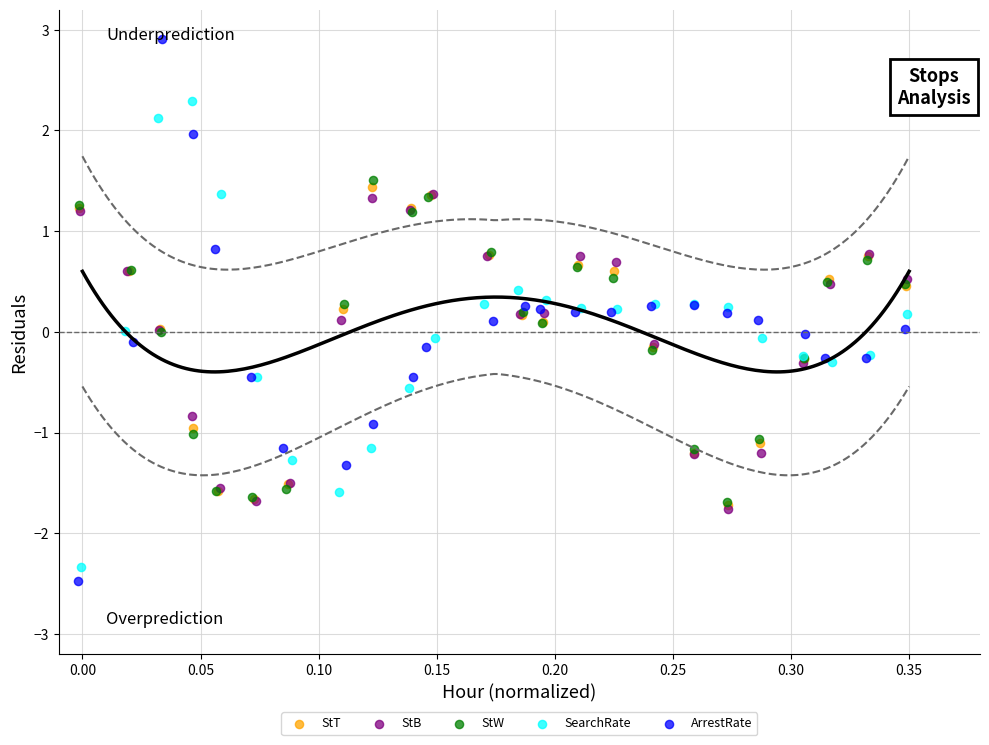

Which series has the largest Y range (max minus min)?

ArrestRate